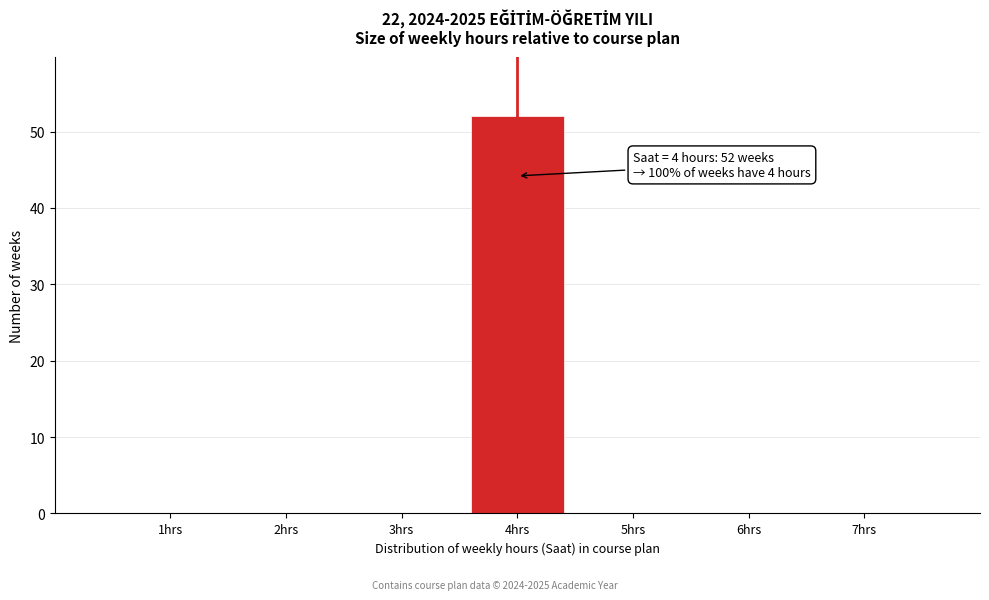

Reading left to right, extract all data points from this chart.

1hrs=0	2hrs=0	3hrs=0	4hrs=52	5hrs=0	6hrs=0	7hrs=0